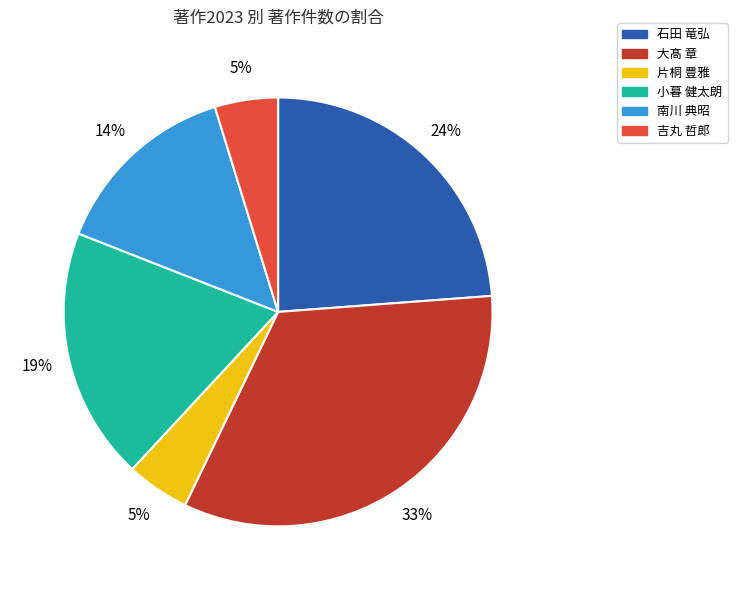

Is there any slice that represents more than half of the pie?

No